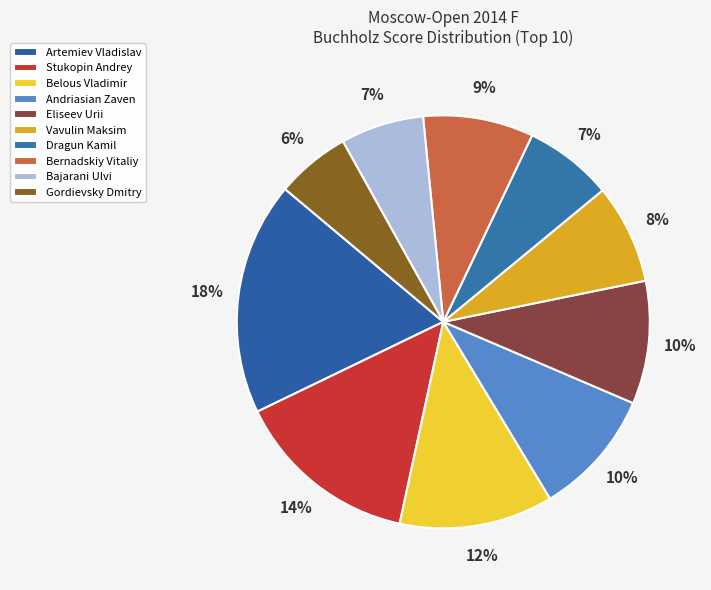

To the nearest percent, what portion does Eliseev Urii represent?

10%